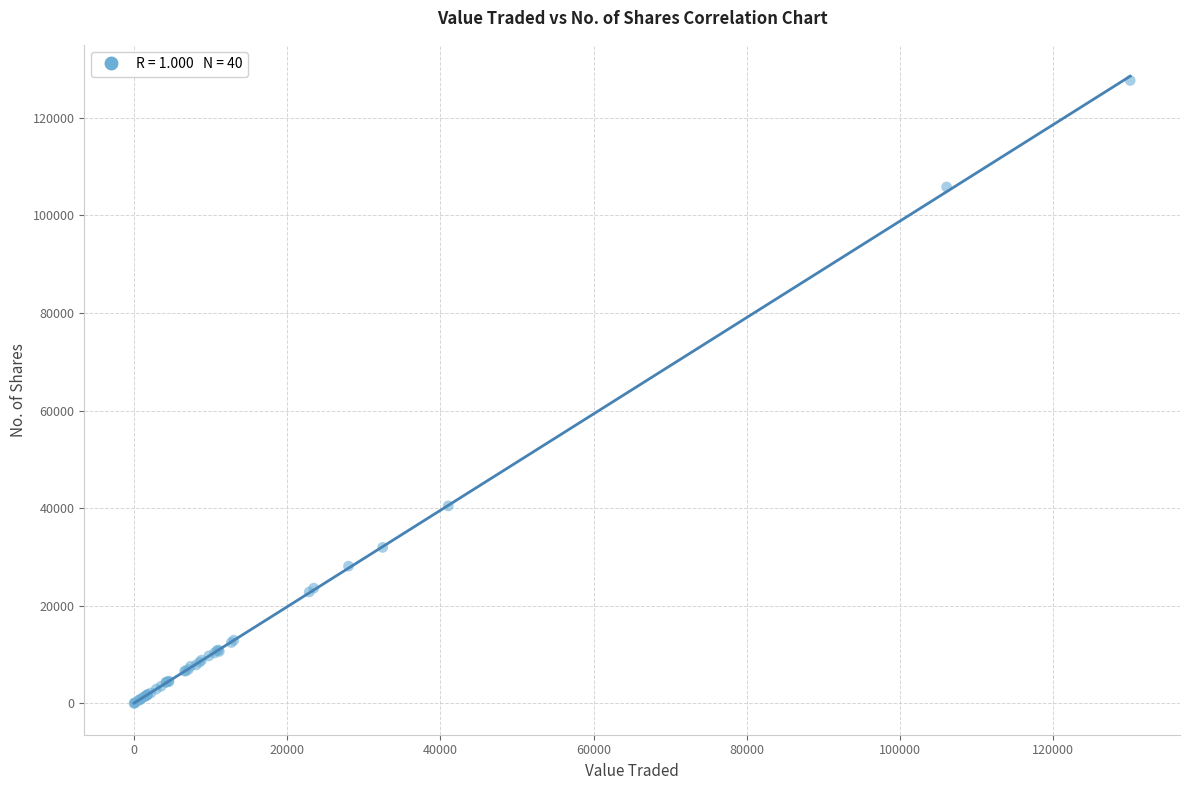

What Y value in the scatter plot is closest to 63836?

40478